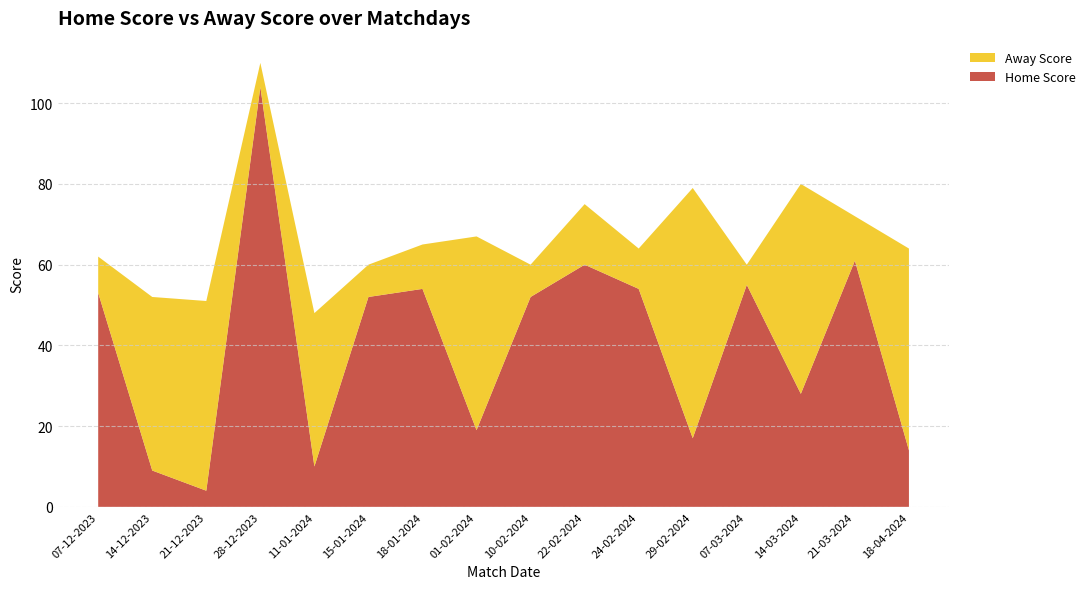

Reading left to right, extract all data points from this chart.

Home Score: 07-12-2023=53	14-12-2023=9	21-12-2023=4	28-12-2023=104	11-01-2024=10	15-01-2024=52	18-01-2024=54	01-02-2024=19	10-02-2024=52	22-02-2024=60	24-02-2024=54	29-02-2024=17	07-03-2024=55	14-03-2024=28	21-03-2024=61	18-04-2024=14
Away Score: 07-12-2023=9	14-12-2023=43	21-12-2023=47	28-12-2023=6	11-01-2024=38	15-01-2024=8	18-01-2024=11	01-02-2024=48	10-02-2024=8	22-02-2024=15	24-02-2024=10	29-02-2024=62	07-03-2024=5	14-03-2024=52	21-03-2024=11	18-04-2024=50